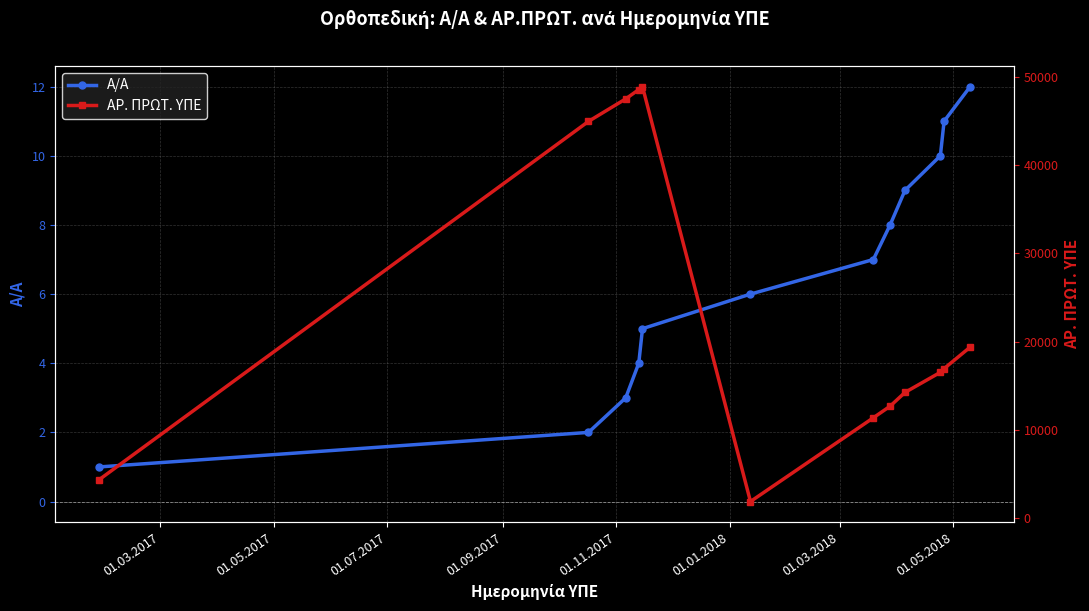

True or false: Α/Α has more than 0 interior local peaks.

False